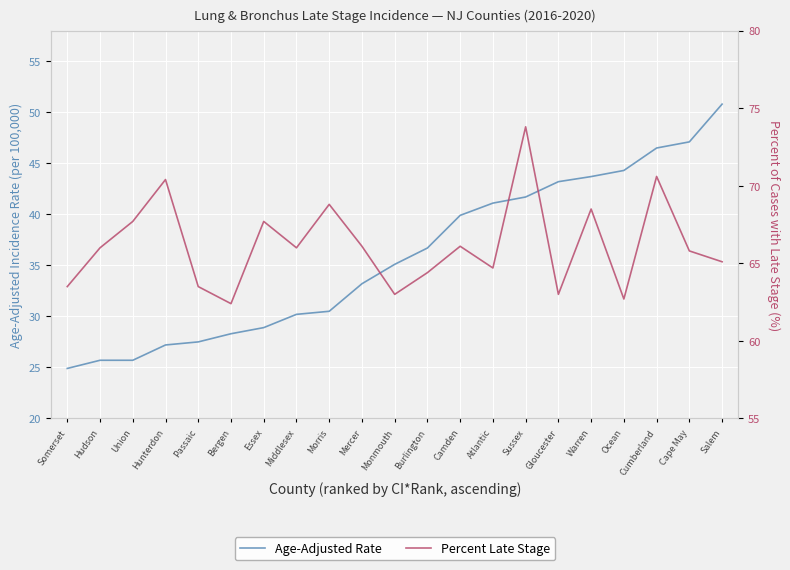

What is the label of the 15th point from the left?

Sussex